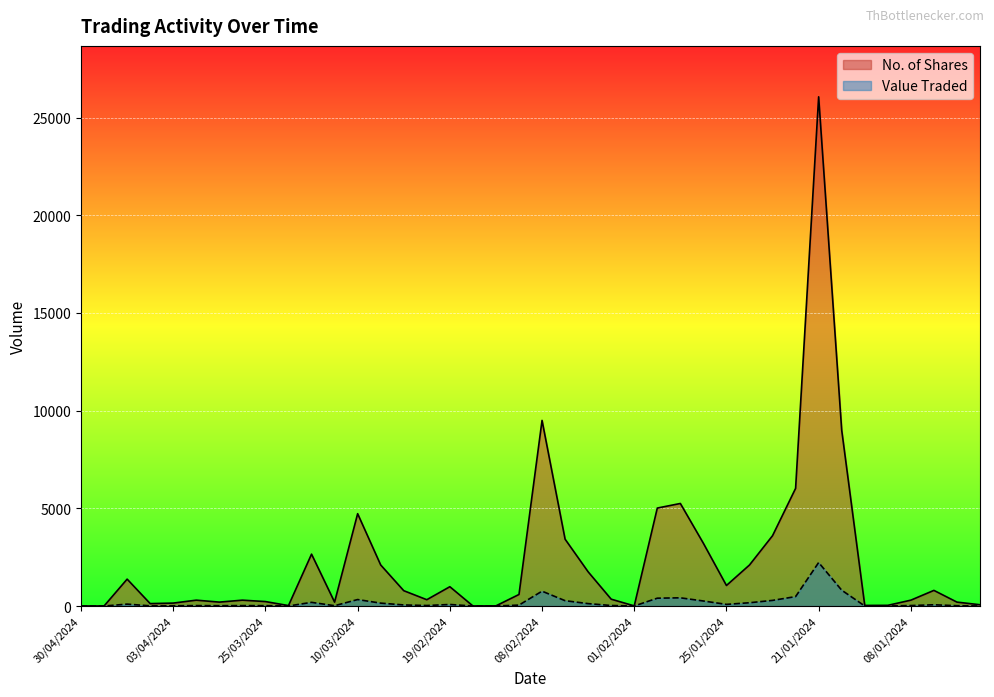

What position from the right is 11/03/2024?

29